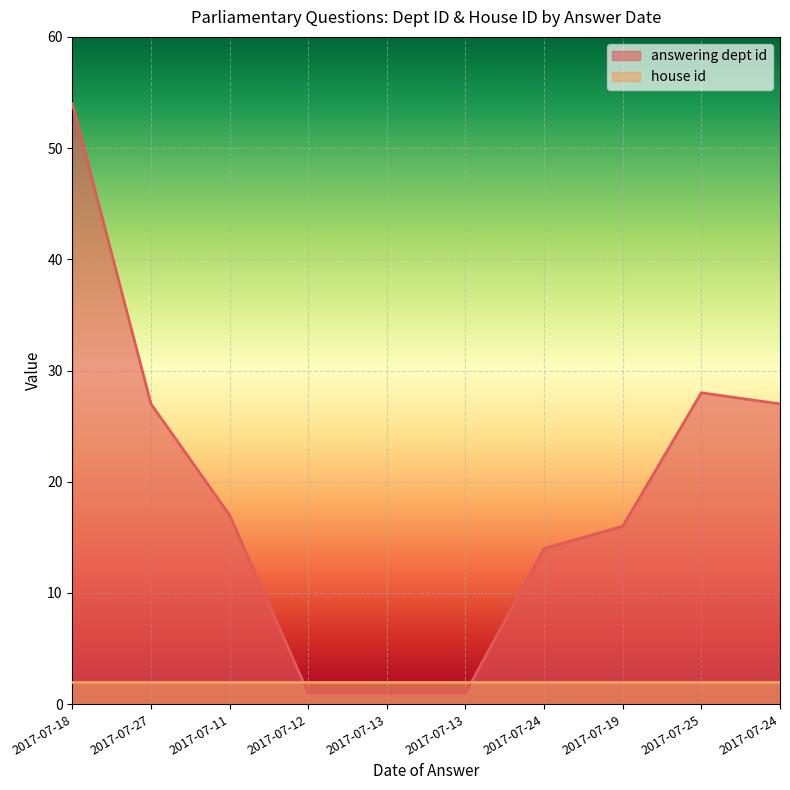

Where is the first local maximum?

2017-07-25